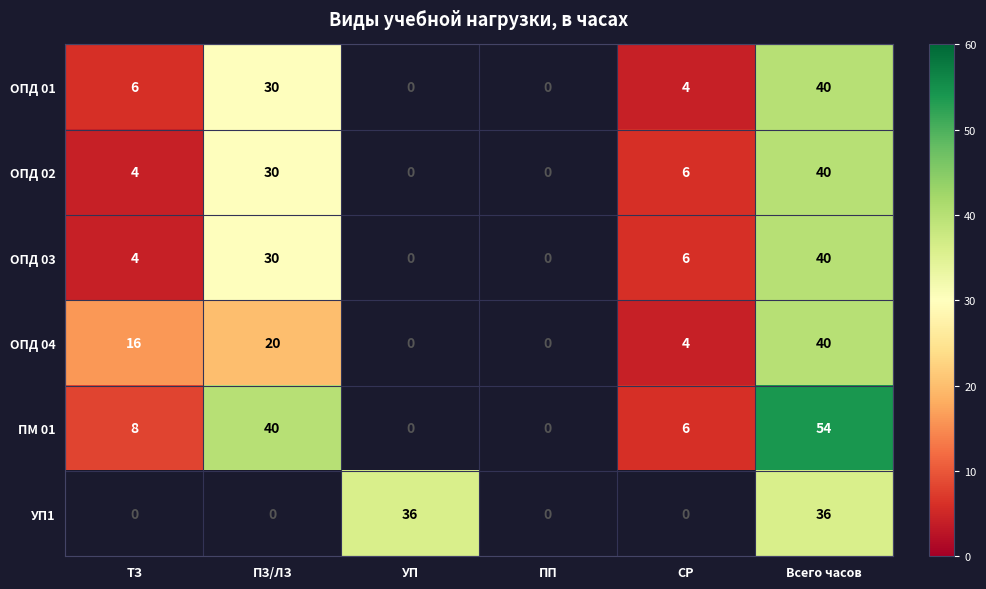

At how many categories does at least one series exceed 20?

3